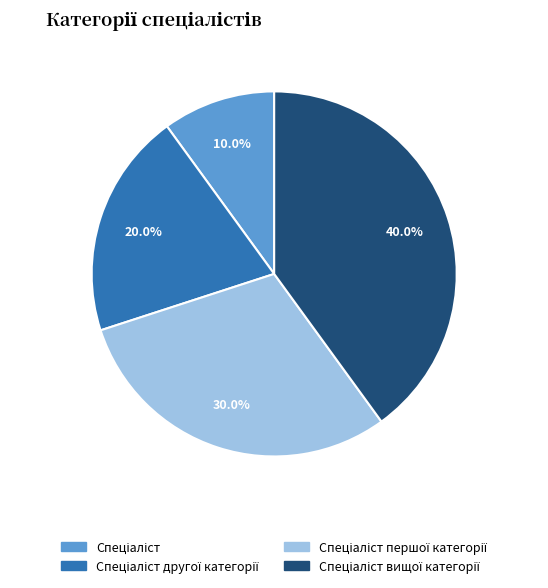

Is there any slice that represents more than half of the pie?

No